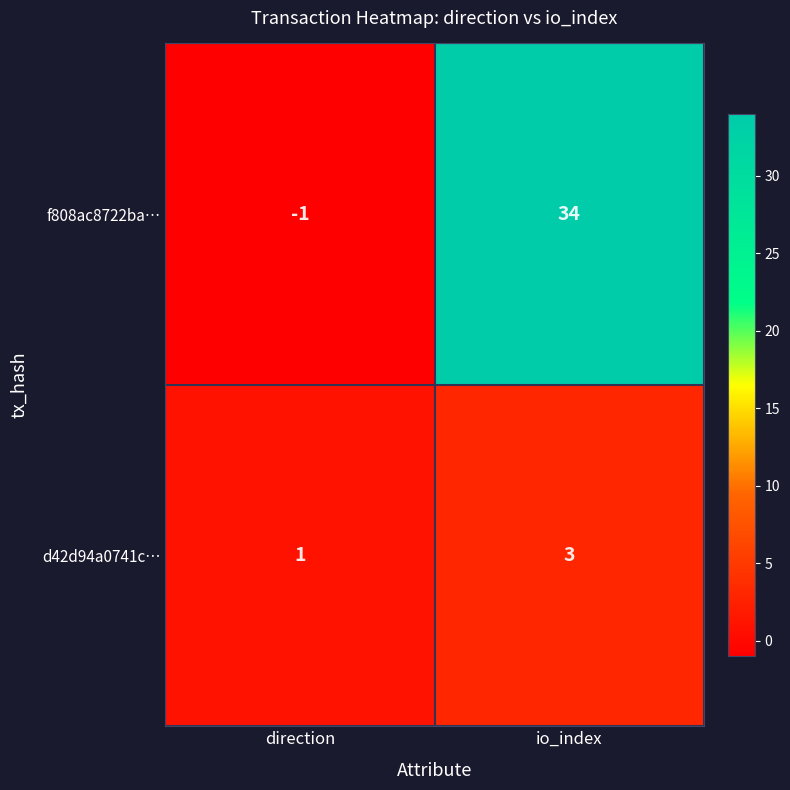

Reading right to left, extract all data points from this chart.

f808ac8722ba…: 34	-1
d42d94a0741c…: 3	1